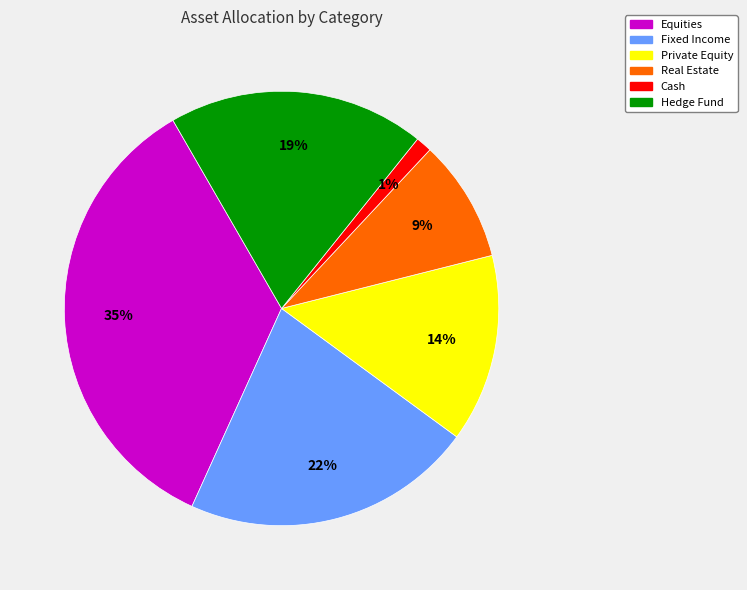

Is it true that Fixed Income is 22% of the pie?

True